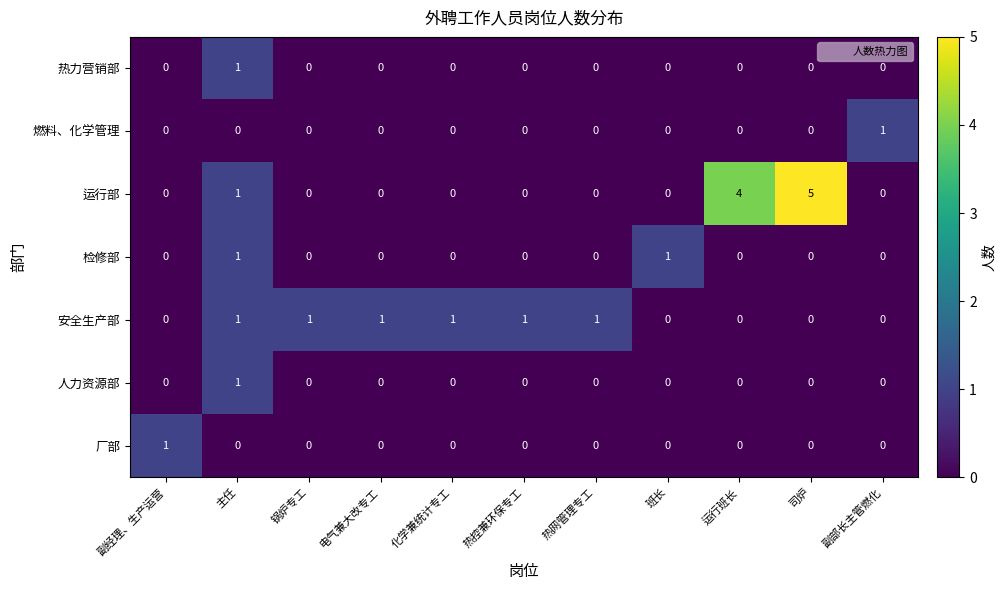

Count the number of categories in the chart.

11